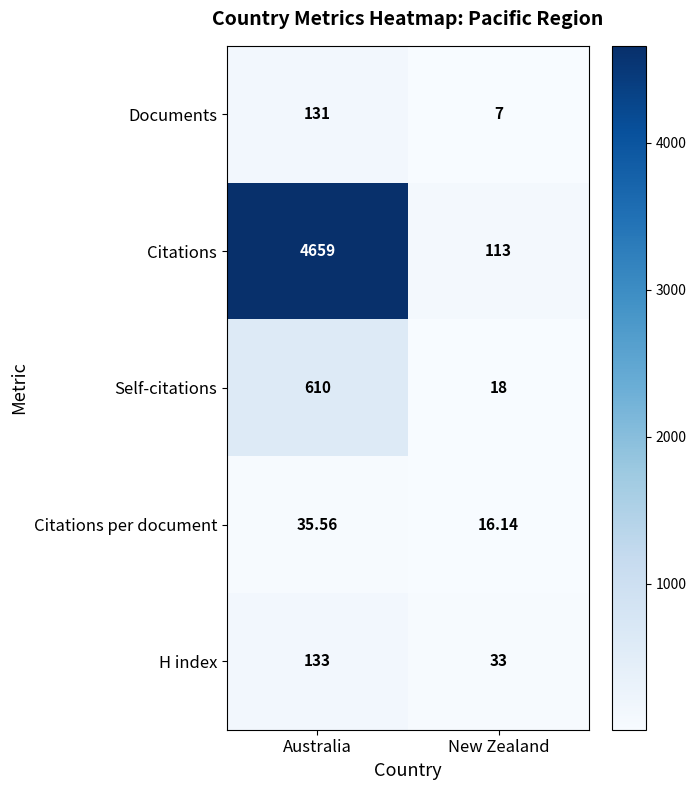

What is the minimum value shown in the chart?

7.0